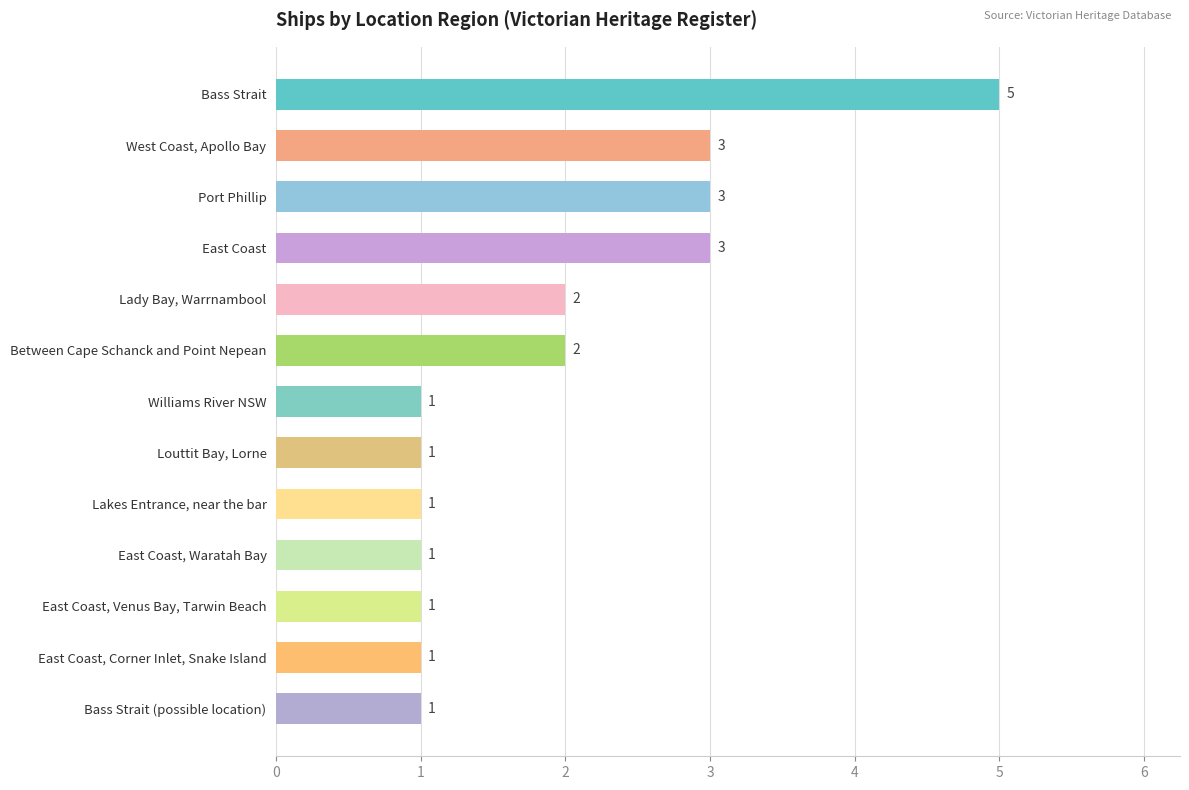

What is the difference between the second highest and minimum values?

2